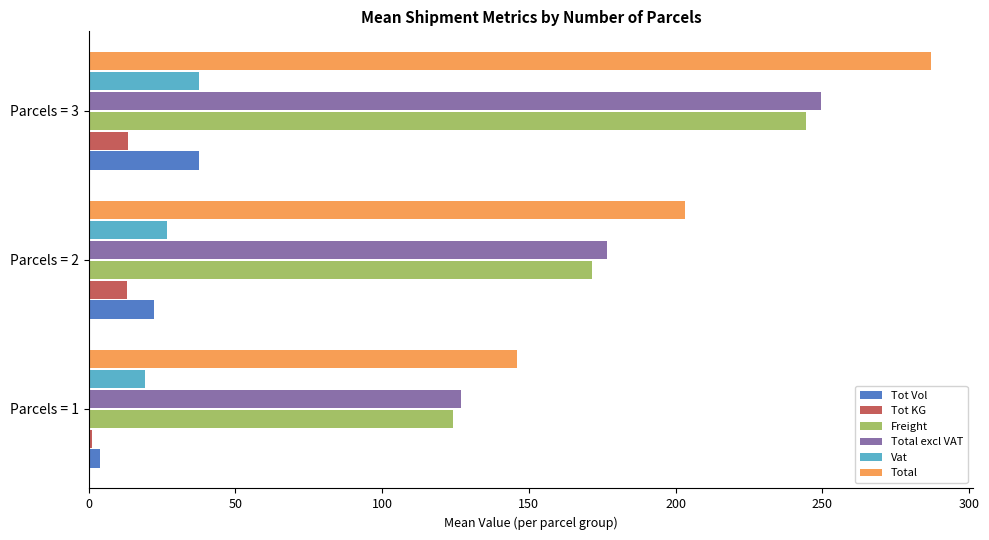

At which label is Freight closest to 184?

Parcels = 2